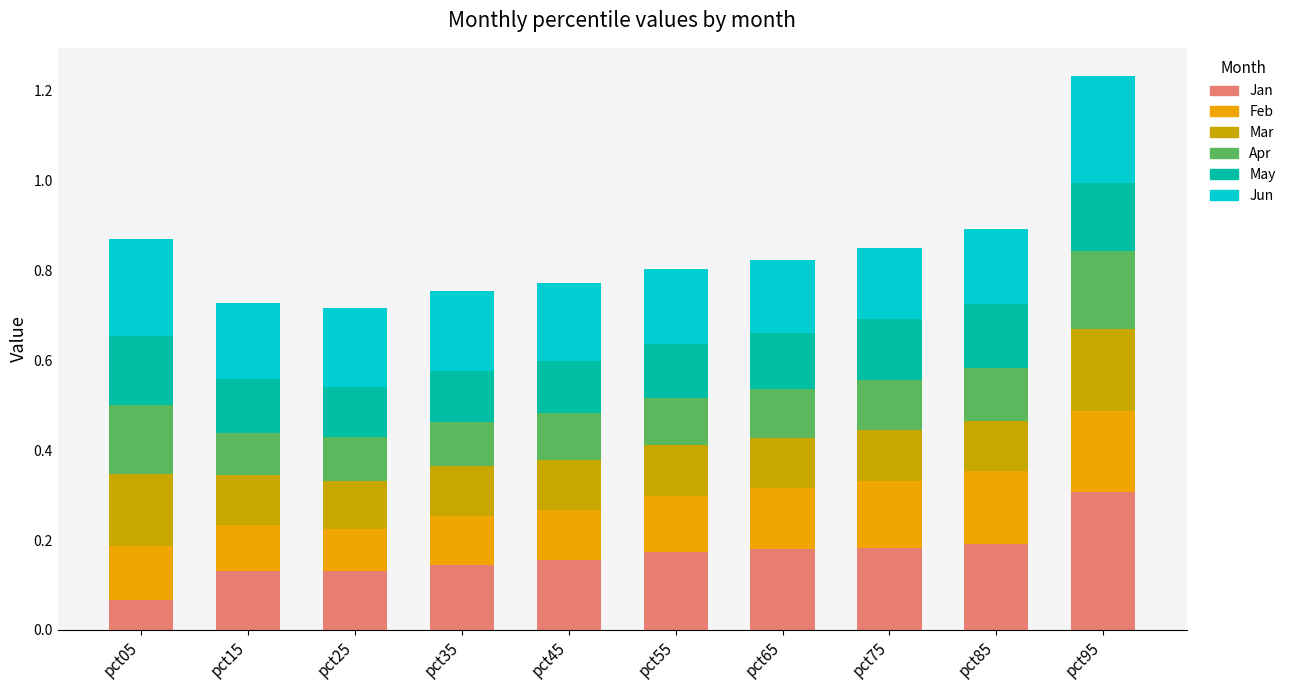

True or false: Jan has a value of 0.1 at pct45.

False